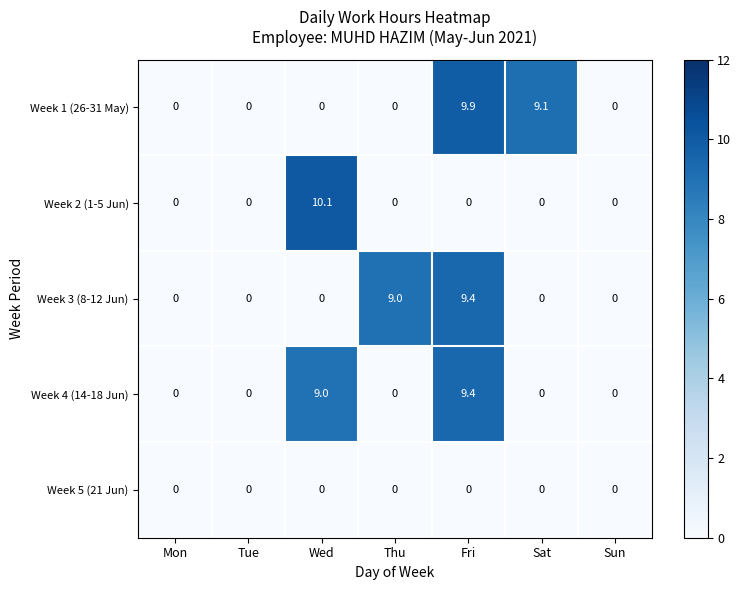

Which category has the highest value across all series?

Wed